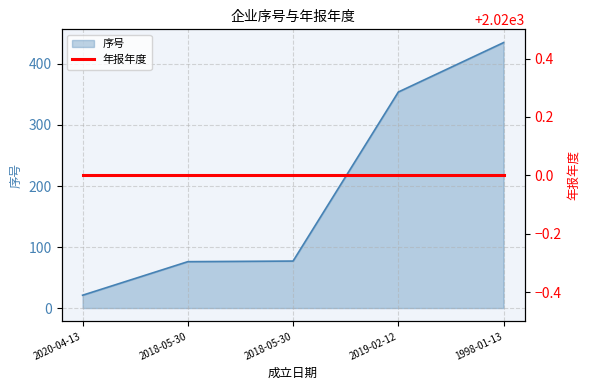

At which category does the chart reach its peak across all series?

1998-01-13